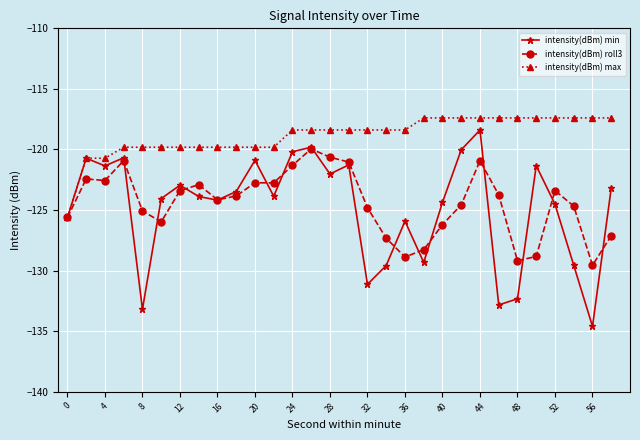

True or false: intensity(dBm) min has more than 1 points higher than both neighbors.

True